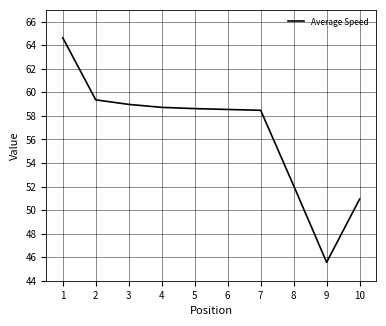

What is the difference between the maximum and minimum values?

19.1